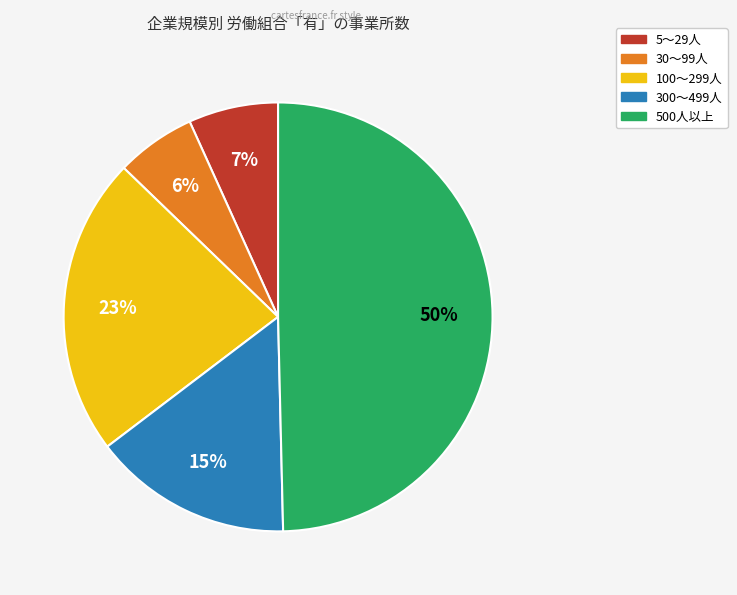

How many slices are in this pie chart?

5